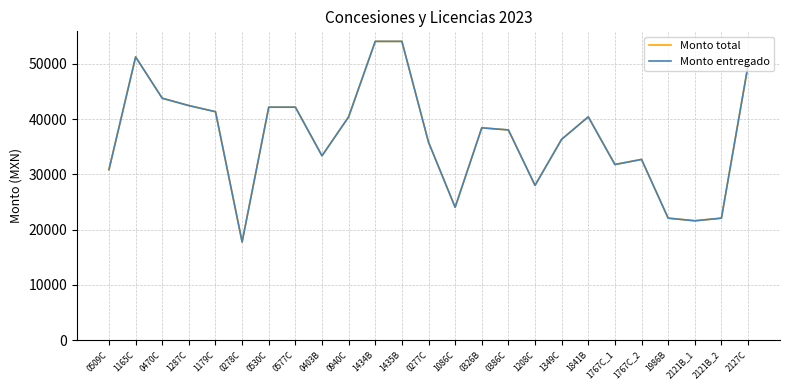

Between 0470C and 0278C, which series saw the biggest shift?

Monto total